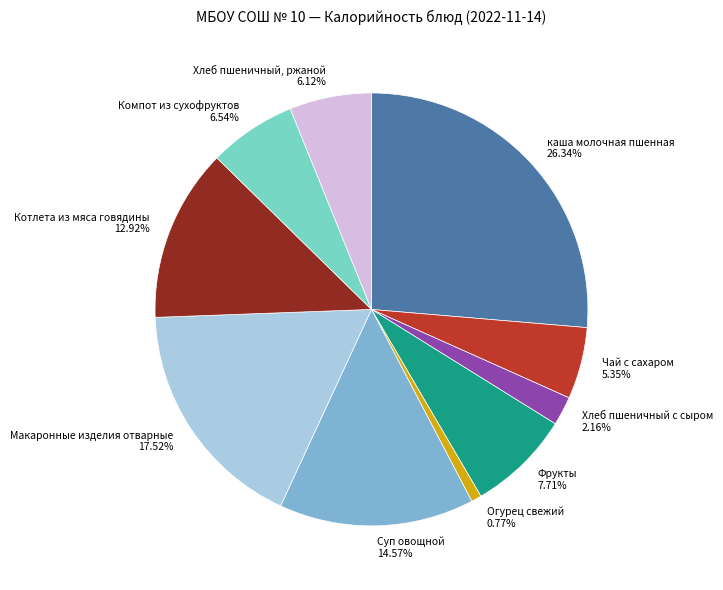

To the nearest percent, what portion does Макаронные изделия отварные represent?

18%